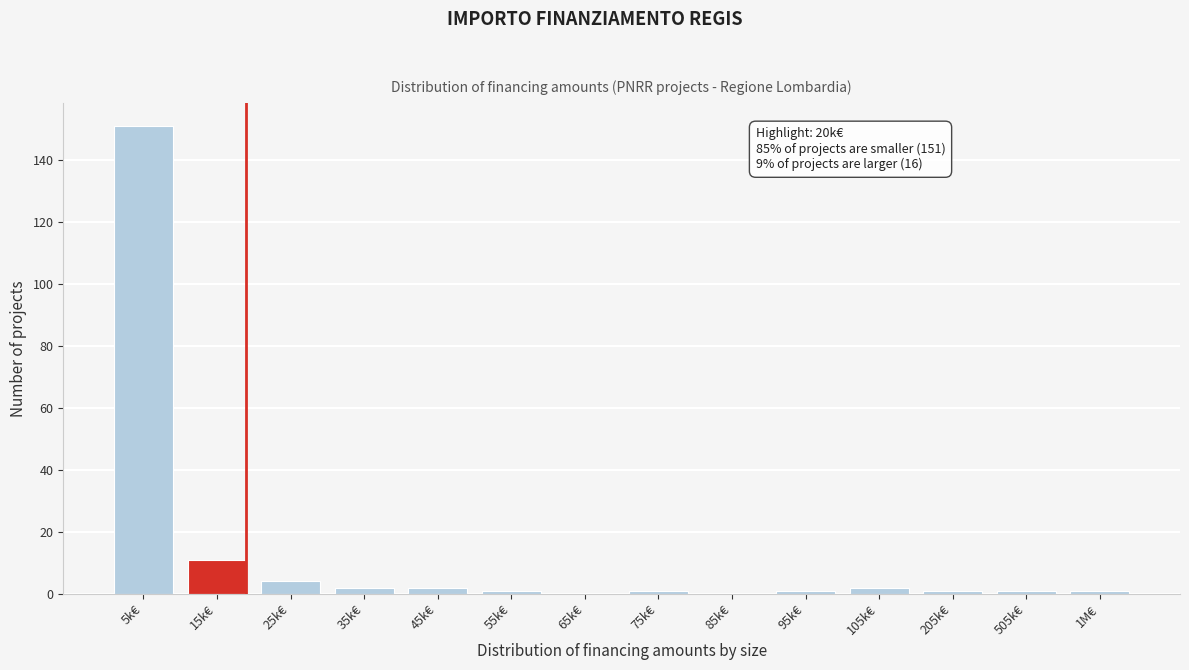

Reading left to right, transcribe all the data shown in this chart.

5k€=151	15k€=11	25k€=4	35k€=2	45k€=2	55k€=1	65k€=0	75k€=1	85k€=0	95k€=1	105k€=2	205k€=1	505k€=1	1M€=1